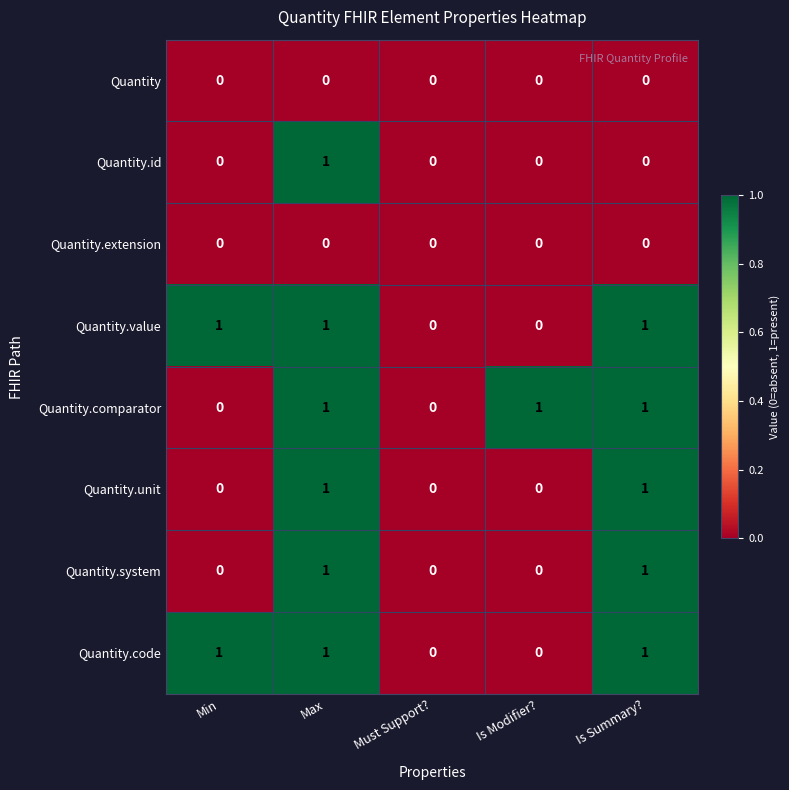

What is the total value across all series at Is Summary??

5